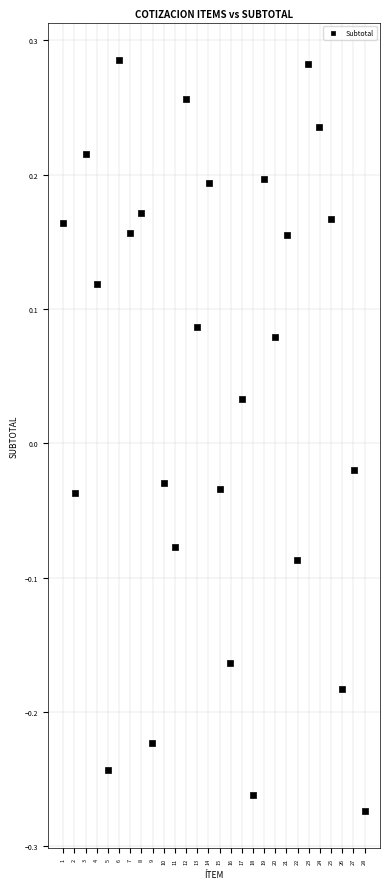

What is the range of X values (max minus min)?

27.1